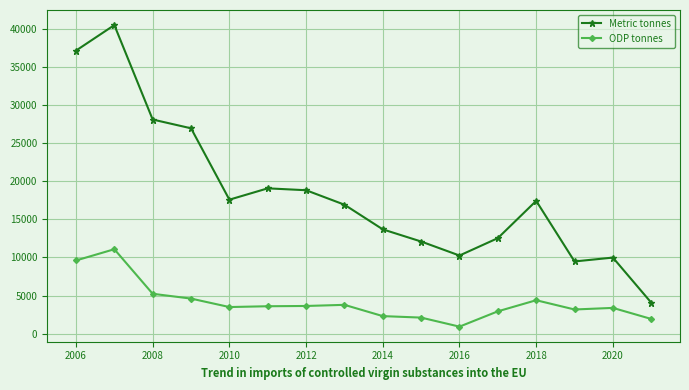

What are all the series names shown in the legend?

Metric tonnes, ODP tonnes